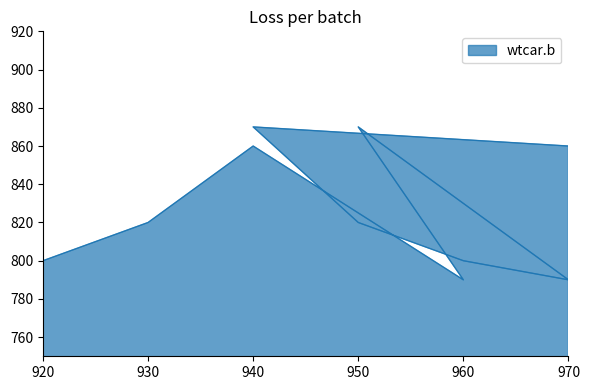

Rank the categories by value from highest to lowest.

940, 950, 970, 940, 950, 930, 960, 920, 970, 960